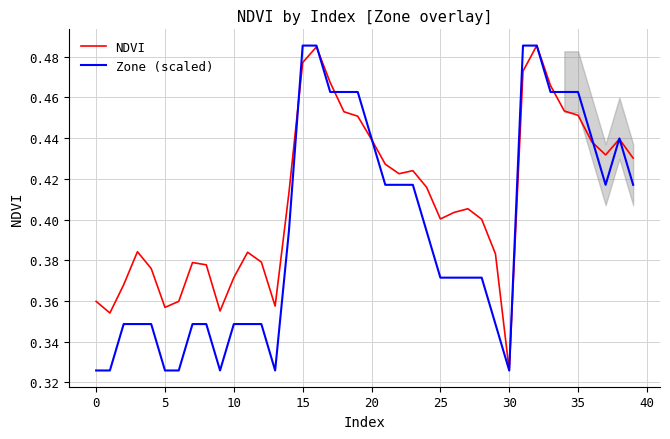

What is the minimum value shown in the chart?

0.3